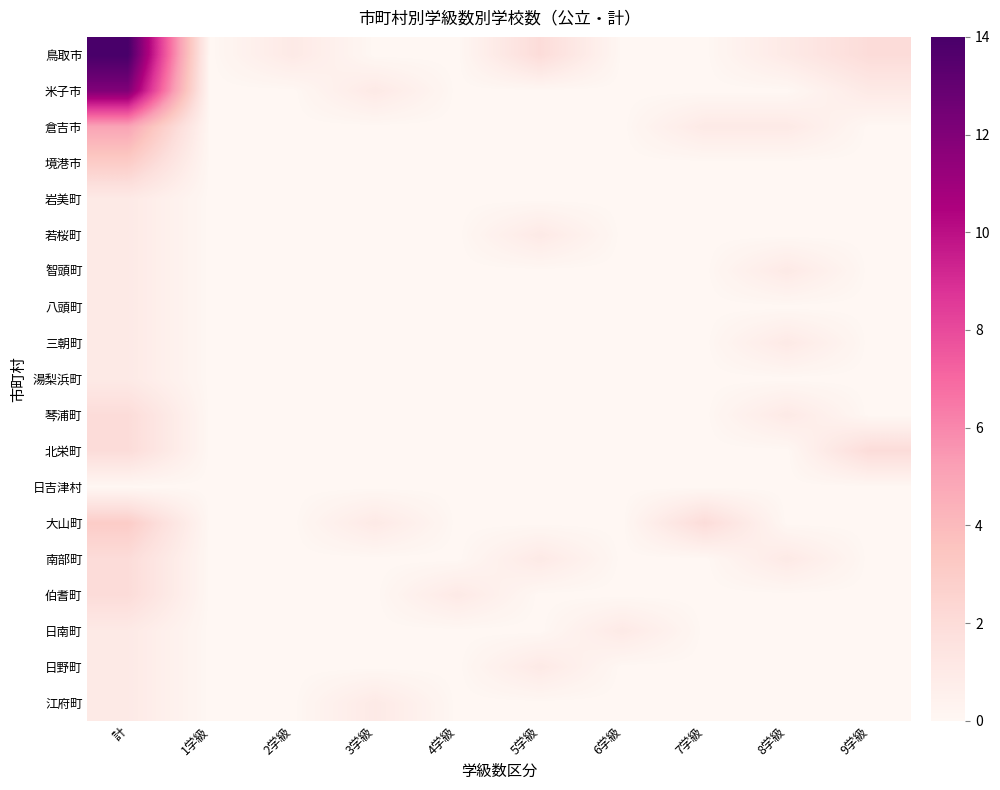

Reading left to right, extract all data points from this chart.

鳥取市: 計=14	1学級=0	2学級=1	3学級=0	4学級=0	5学級=2	6学級=0	7学級=0	8学級=1	9学級=2
米子市: 計=12	1学級=0	2学級=0	3学級=1	4学級=0	5学級=0	6学級=0	7学級=0	8学級=0	9学級=1
倉吉市: 計=5	1学級=0	2学級=0	3学級=0	4学級=0	5学級=0	6学級=0	7学級=1	8学級=1	9学級=0
境港市: 計=3	1学級=0	2学級=0	3学級=0	4学級=0	5学級=0	6学級=0	7学級=0	8学級=0	9学級=0
岩美町: 計=1	1学級=0	2学級=0	3学級=0	4学級=0	5学級=0	6学級=0	7学級=0	8学級=0	9学級=0
若桜町: 計=1	1学級=0	2学級=0	3学級=0	4学級=0	5学級=1	6学級=0	7学級=0	8学級=0	9学級=0
智頭町: 計=1	1学級=0	2学級=0	3学級=0	4学級=0	5学級=0	6学級=0	7学級=0	8学級=1	9学級=0
八頭町: 計=1	1学級=0	2学級=0	3学級=0	4学級=0	5学級=0	6学級=0	7学級=0	8学級=0	9学級=0
三朝町: 計=1	1学級=0	2学級=0	3学級=0	4学級=0	5学級=0	6学級=0	7学級=0	8学級=1	9学級=0
湯梨浜町: 計=1	1学級=0	2学級=0	3学級=0	4学級=0	5学級=0	6学級=0	7学級=0	8学級=0	9学級=0
琴浦町: 計=2	1学級=0	2学級=0	3学級=0	4学級=0	5学級=0	6学級=0	7学級=0	8学級=1	9学級=0
北栄町: 計=2	1学級=0	2学級=0	3学級=0	4学級=0	5学級=0	6学級=0	7学級=0	8学級=0	9学級=2
日吉津村: 計=0	1学級=0	2学級=0	3学級=0	4学級=0	5学級=0	6学級=0	7学級=0	8学級=0	9学級=0
大山町: 計=3	1学級=0	2学級=0	3学級=1	4学級=0	5学級=0	6学級=0	7学級=2	8学級=0	9学級=0
南部町: 計=2	1学級=0	2学級=0	3学級=0	4学級=0	5学級=1	6学級=0	7学級=0	8学級=1	9学級=0
伯耆町: 計=2	1学級=0	2学級=0	3学級=0	4学級=1	5学級=0	6学級=0	7学級=0	8学級=0	9学級=0
日南町: 計=1	1学級=0	2学級=0	3学級=0	4学級=0	5学級=0	6学級=1	7学級=0	8学級=0	9学級=0
日野町: 計=1	1学級=0	2学級=0	3学級=0	4学級=0	5学級=1	6学級=0	7学級=0	8学級=0	9学級=0
江府町: 計=1	1学級=0	2学級=0	3学級=1	4学級=0	5学級=0	6学級=0	7学級=0	8学級=0	9学級=0